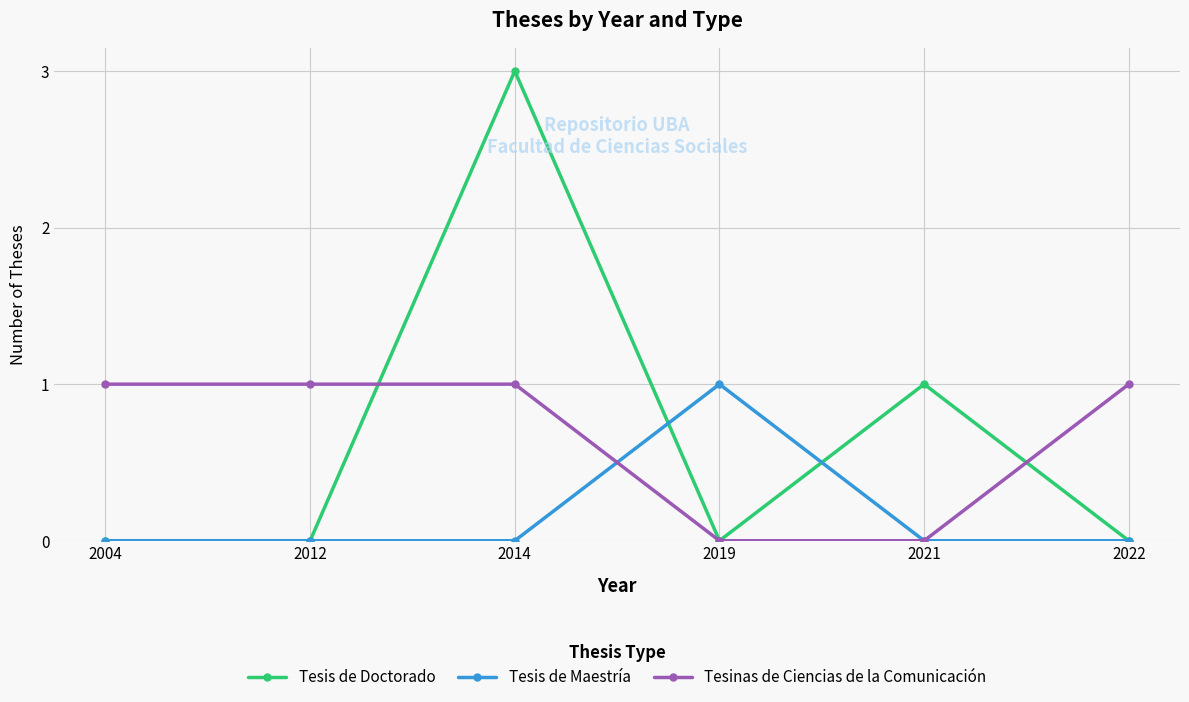

What is the difference between the highest and lowest values at 2004?

1